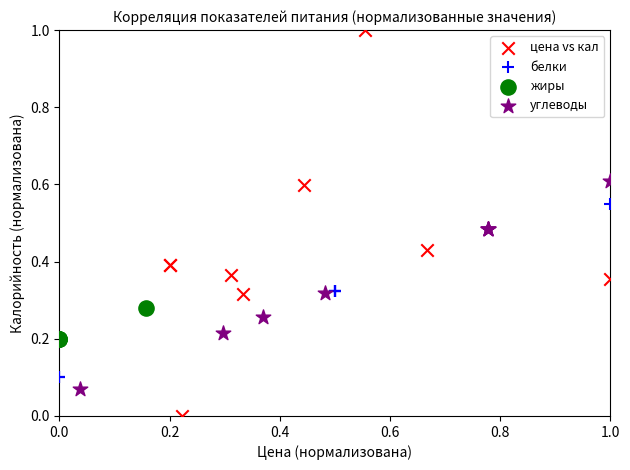

Which series reaches the maximum Y coordinate?

цена vs кал